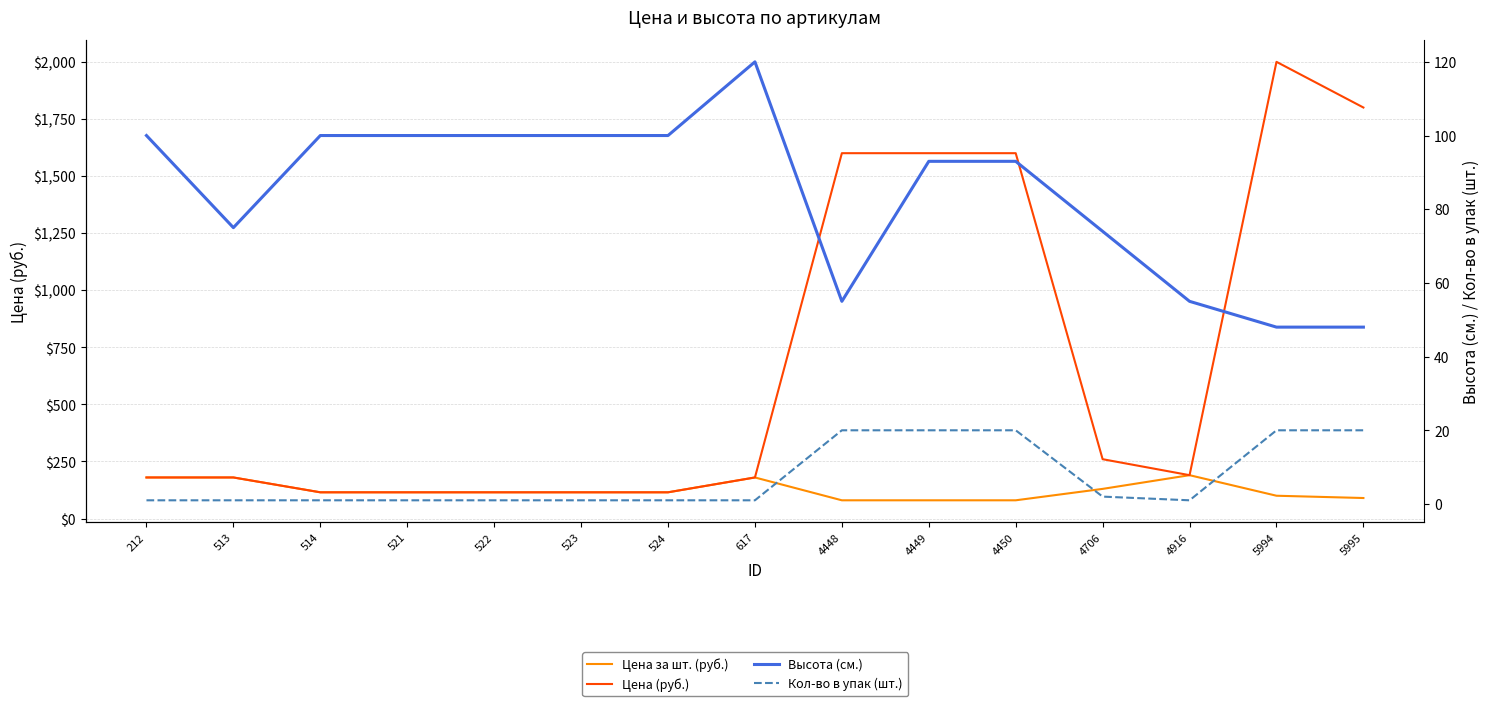

What is the difference between the second highest and minimum values in the Кол-во в упак (шт.) series?

19